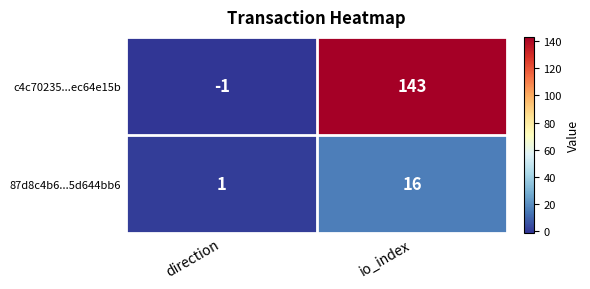

List the series in order of their overall mean, lowest first.

87d8c4b6...5d644bb6, c4c70235...ec64e15b